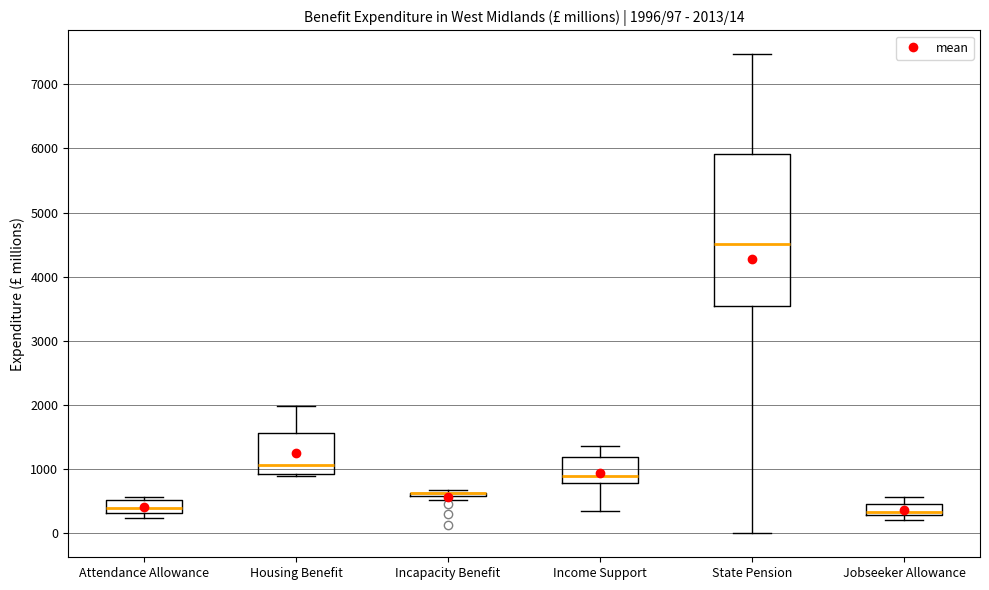

Comparing the boxes themselves (not the whiskers), which one is the tallest?

State Pension